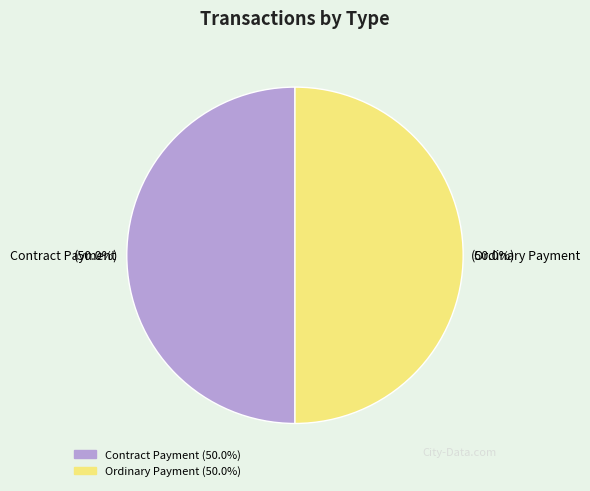

What is the ratio of the value at Ordinary Payment to the value at Contract Payment?

1.0